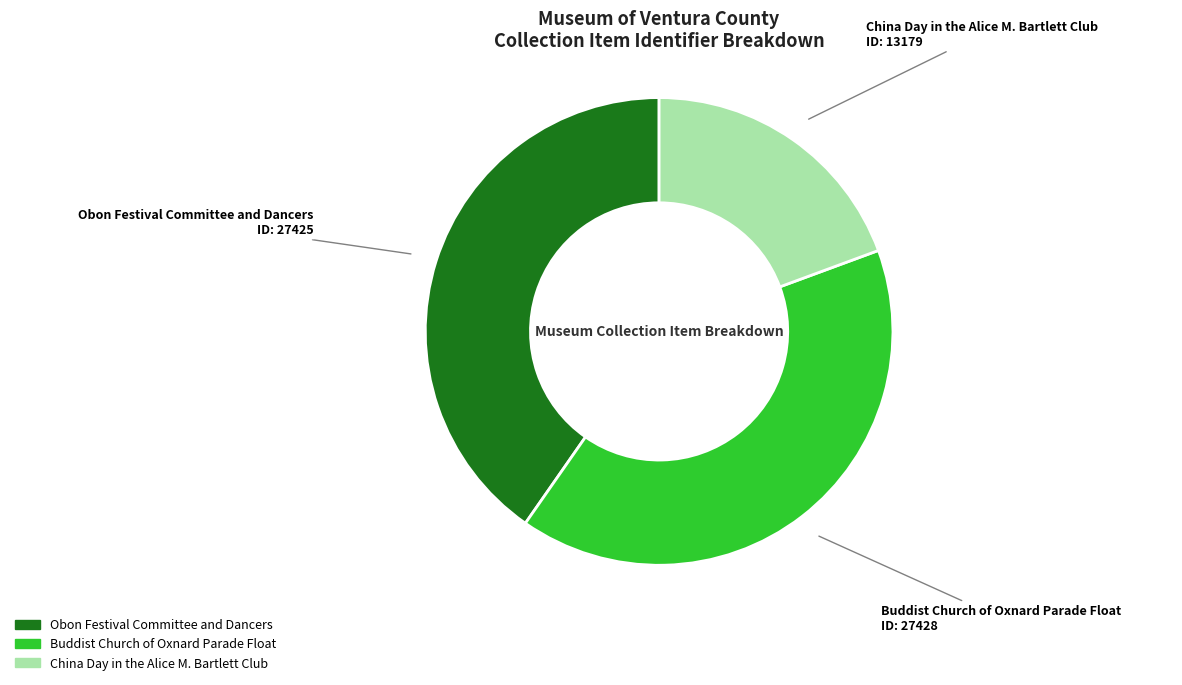

True or false: Obon Festival Committee and Dancers accounts for 40% of the total.

True